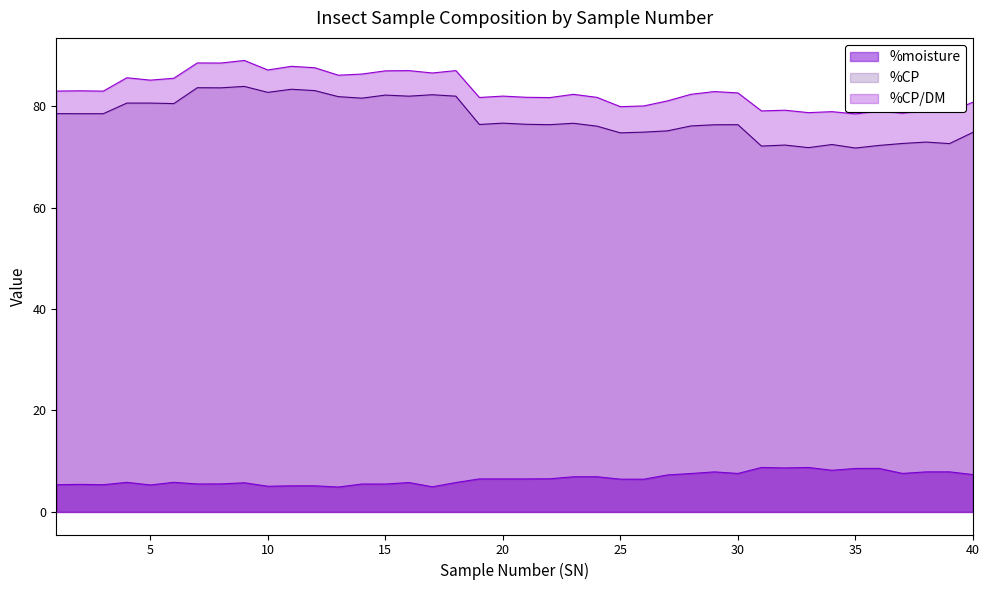

What is the smallest value displayed?

4.9